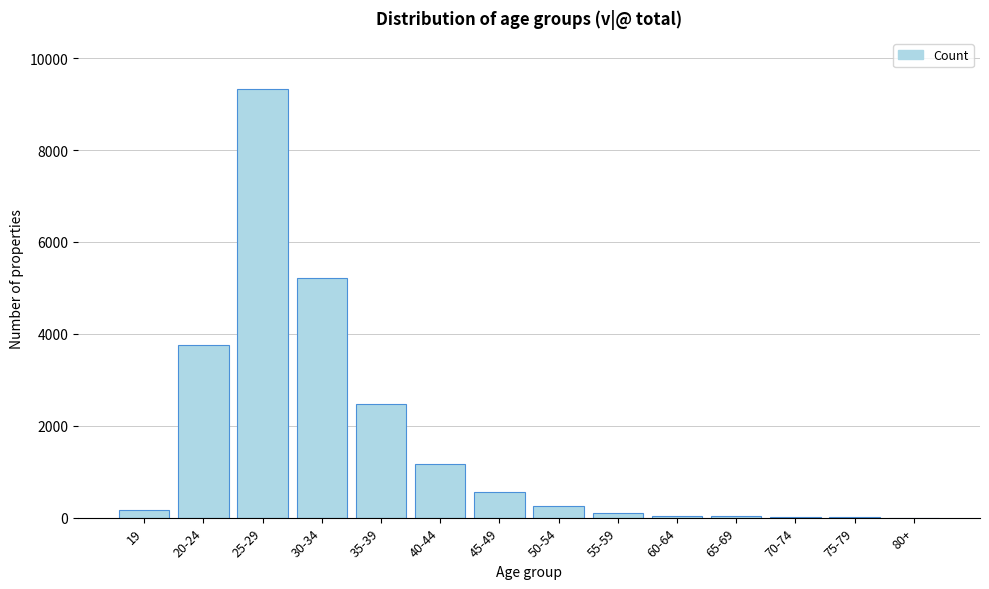

What is the greatest value displayed?

9322